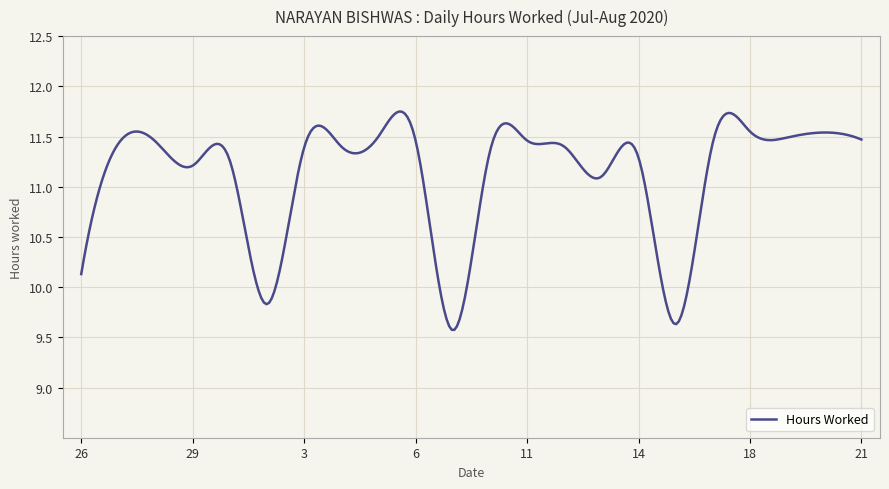

How many lines are shown in the chart?

1